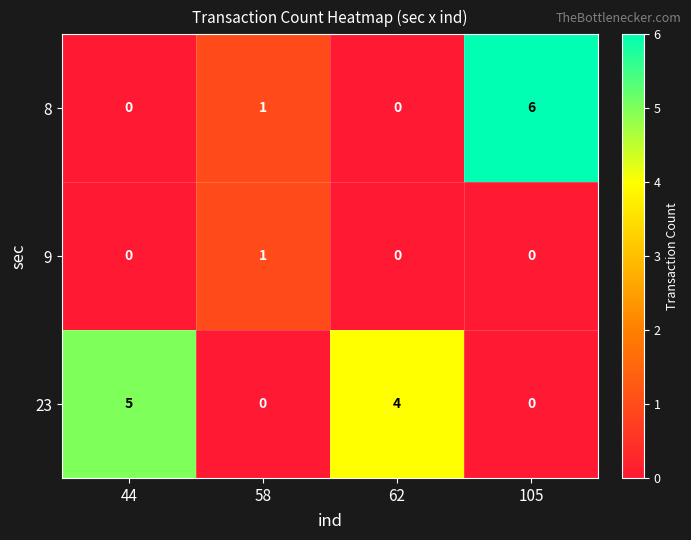

True or false: 9 has a value of 0 at 44.

True